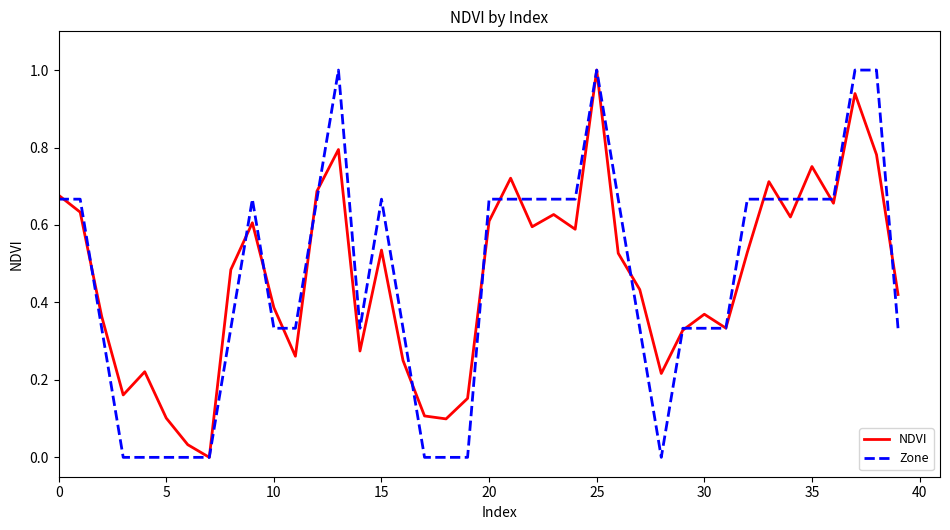

What is the maximum value shown in the chart?

1.0